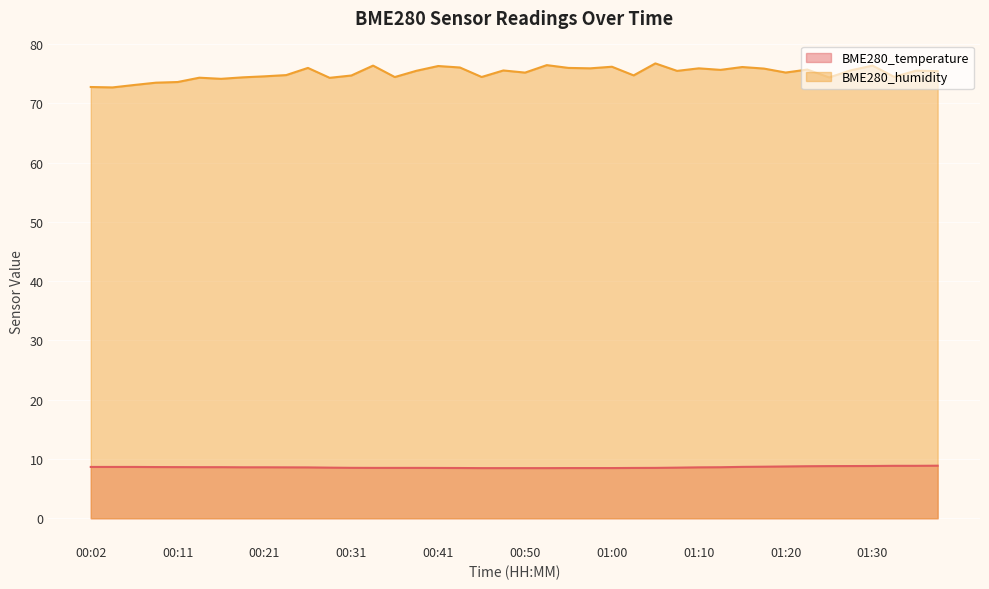

True or false: BME280_temperature and BME280_humidity cross at least once.

False